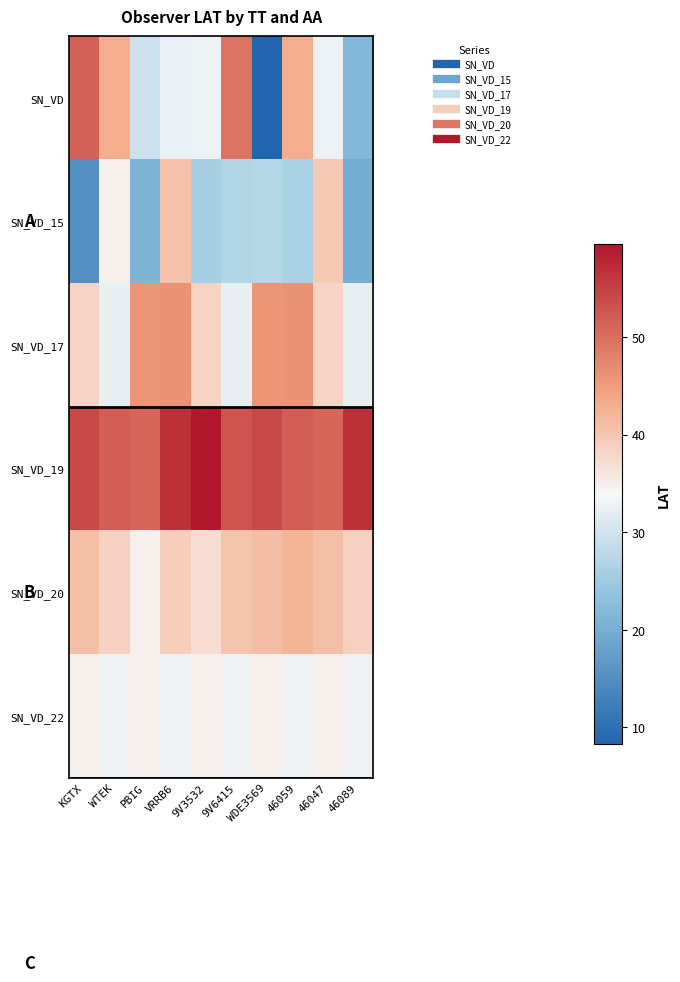

Which series has the largest total across all categories?

SN_VD_19